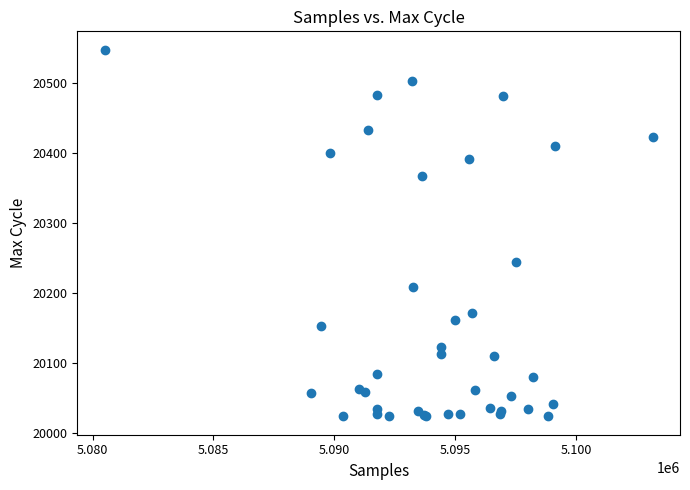

What Y value in the scatter plot is closest to 20285?

20244